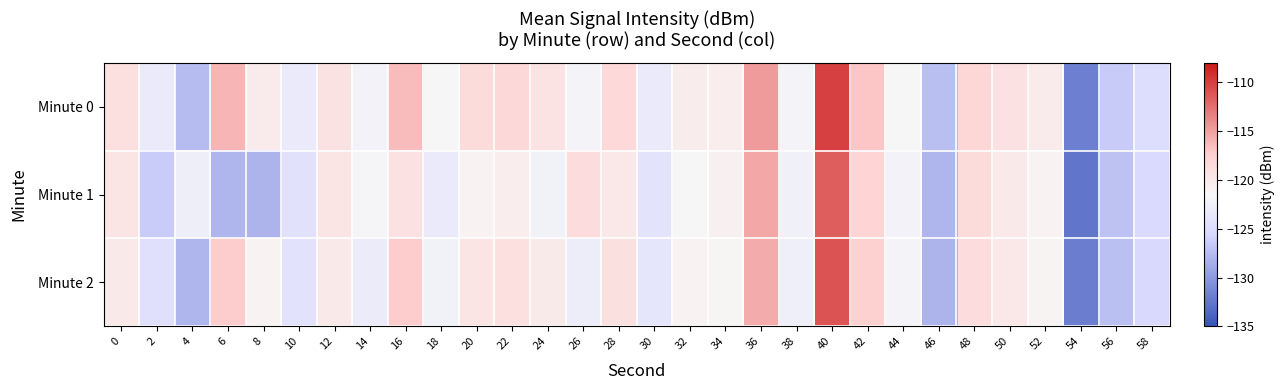

At which category does the chart reach its peak across all series?

40